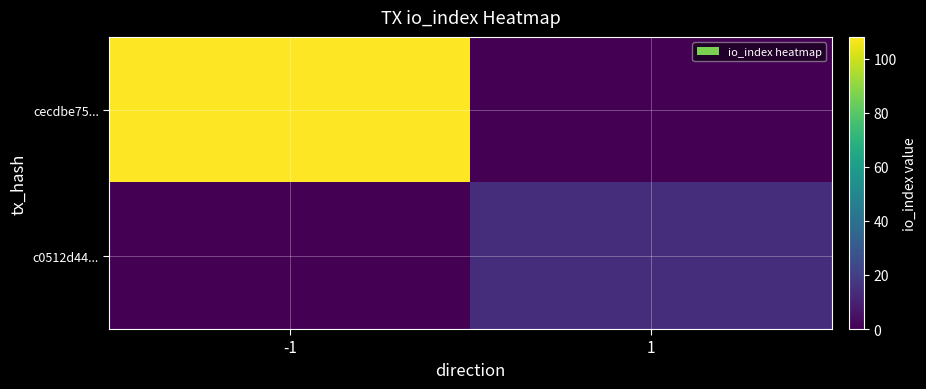

Which series has the largest range (max minus min)?

cecdbe75...